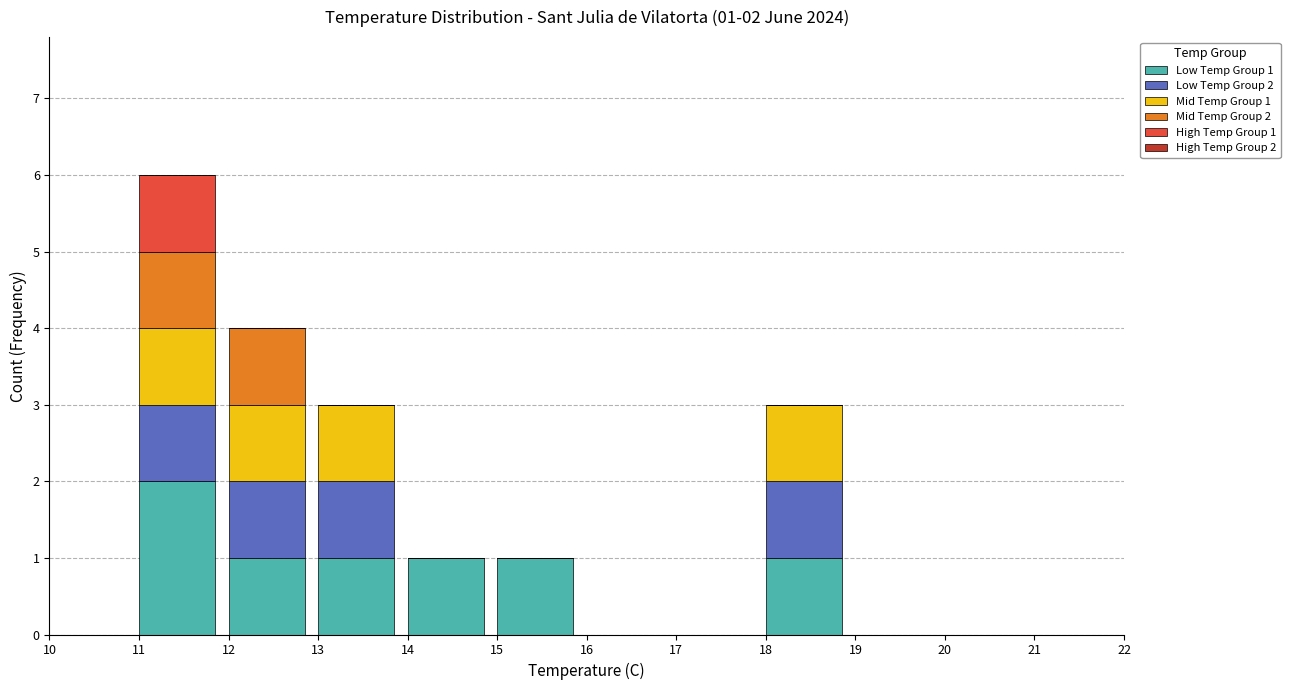

At which category is the sum across all series the highest?

11